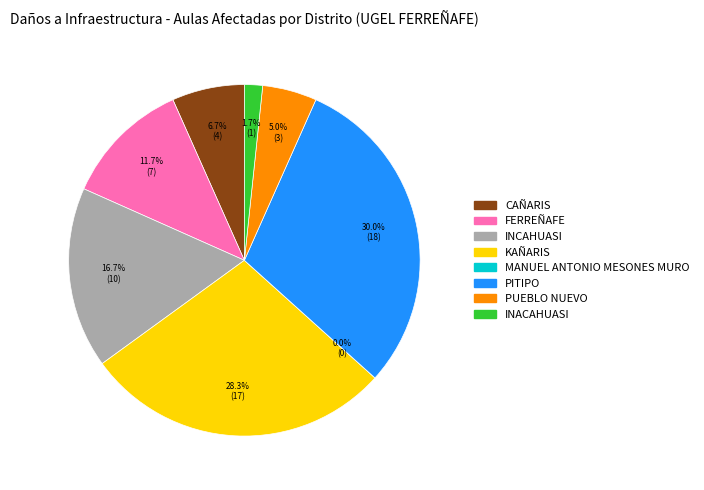

Which has a higher value, CAÑARIS or PUEBLO NUEVO?

CAÑARIS